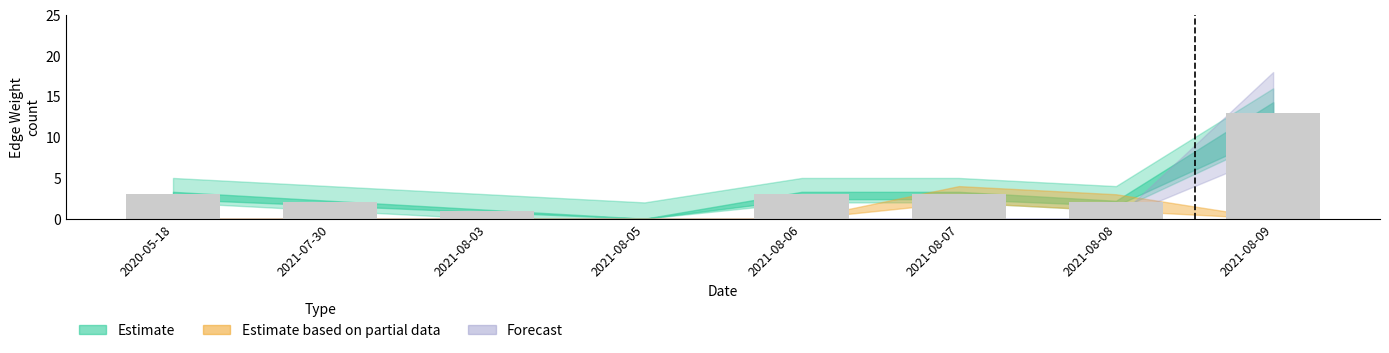

What value does the data have at 2021-08-07?

3